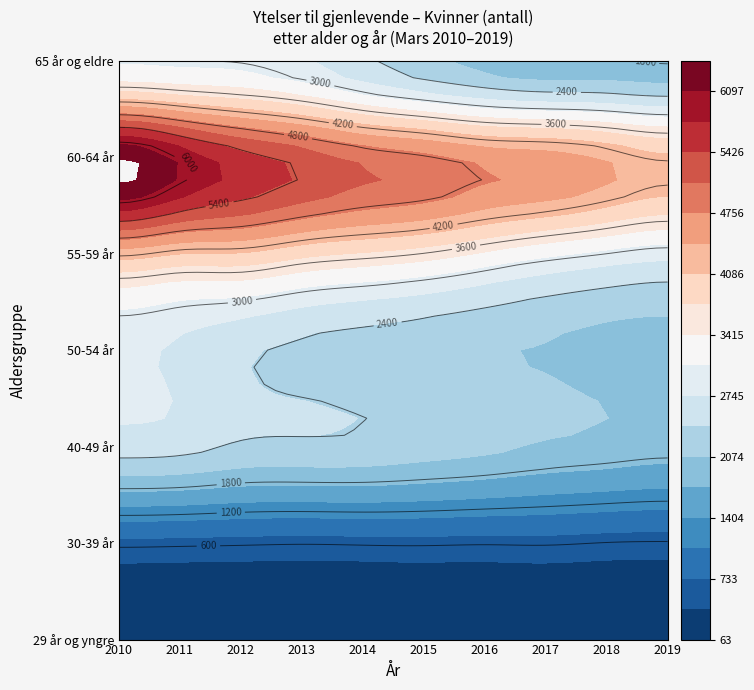

What is the spread (max minus min) of values at 2010?

6334